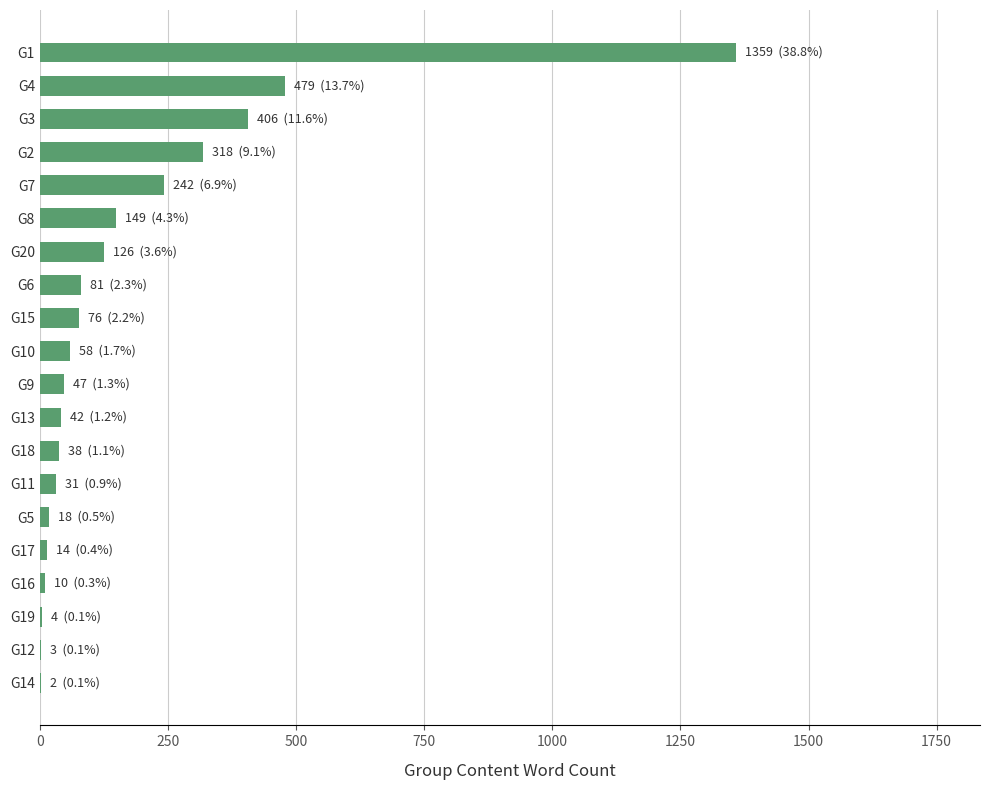

At which label is the value closest to 680?

G4